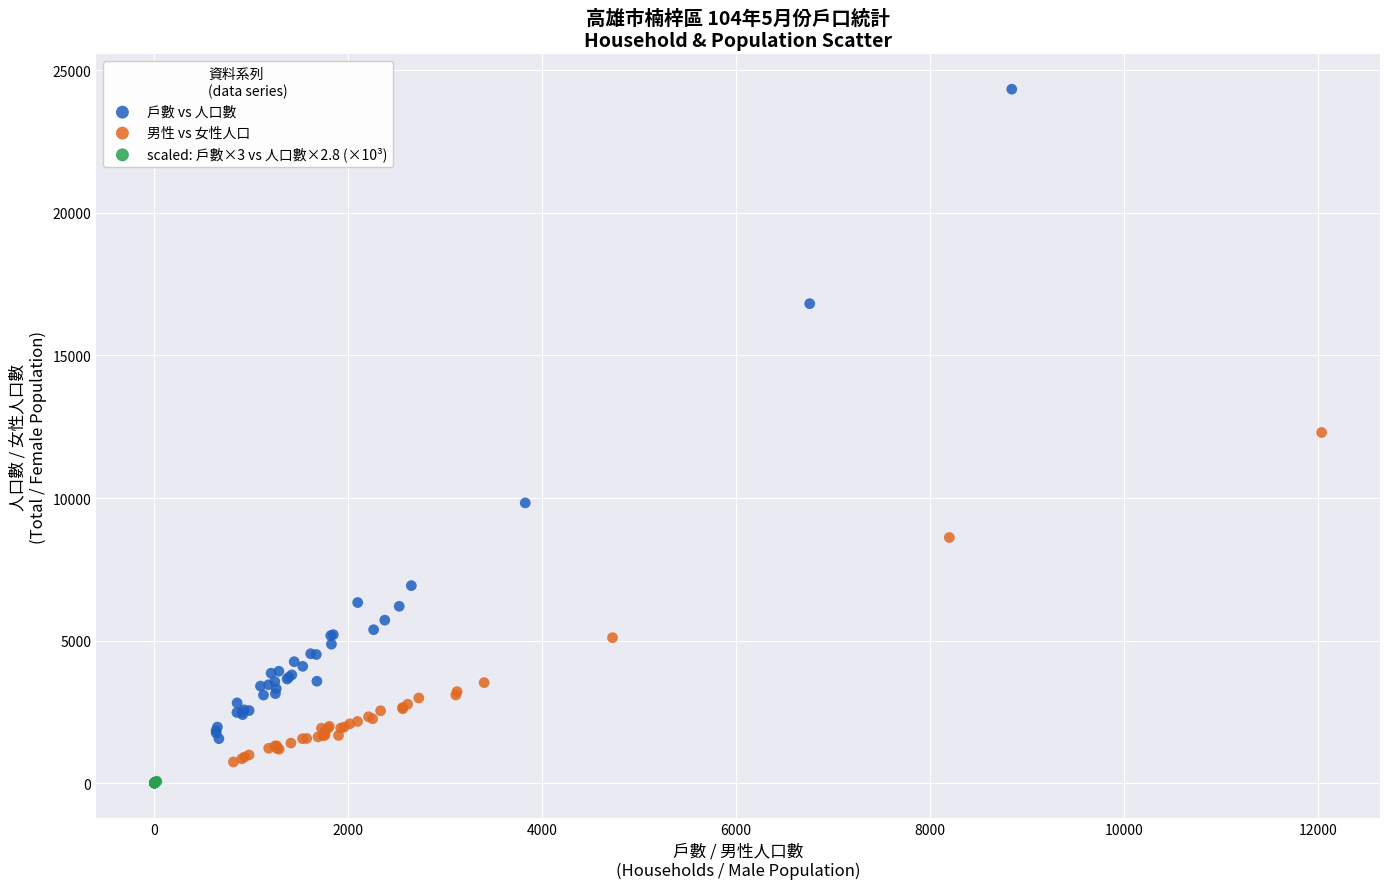

What are all the series names shown in the legend?

戶數 vs 人口數, 男性 vs 女性人口, scaled: 戶數×3 vs 人口數×2.8 (×10³)